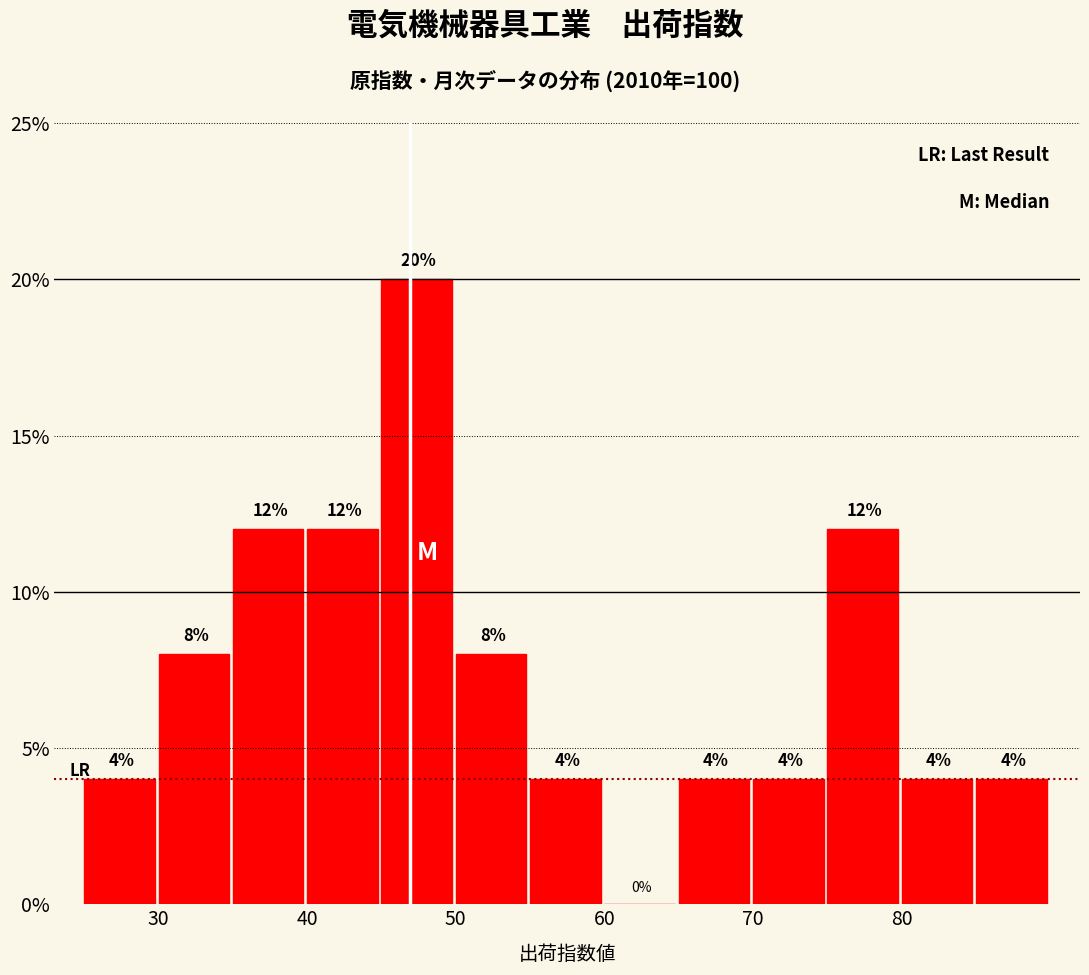

Reading left to right, transcribe this chart: for each bar, give the range it covers on the x-axis and its height.

25 to 30: 4
30 to 35: 8
35 to 40: 12
40 to 45: 12
45 to 50: 20
50 to 55: 8
55 to 60: 4
60 to 65: 0
65 to 70: 4
70 to 75: 4
75 to 80: 12
80 to 85: 4
85 to 90: 4